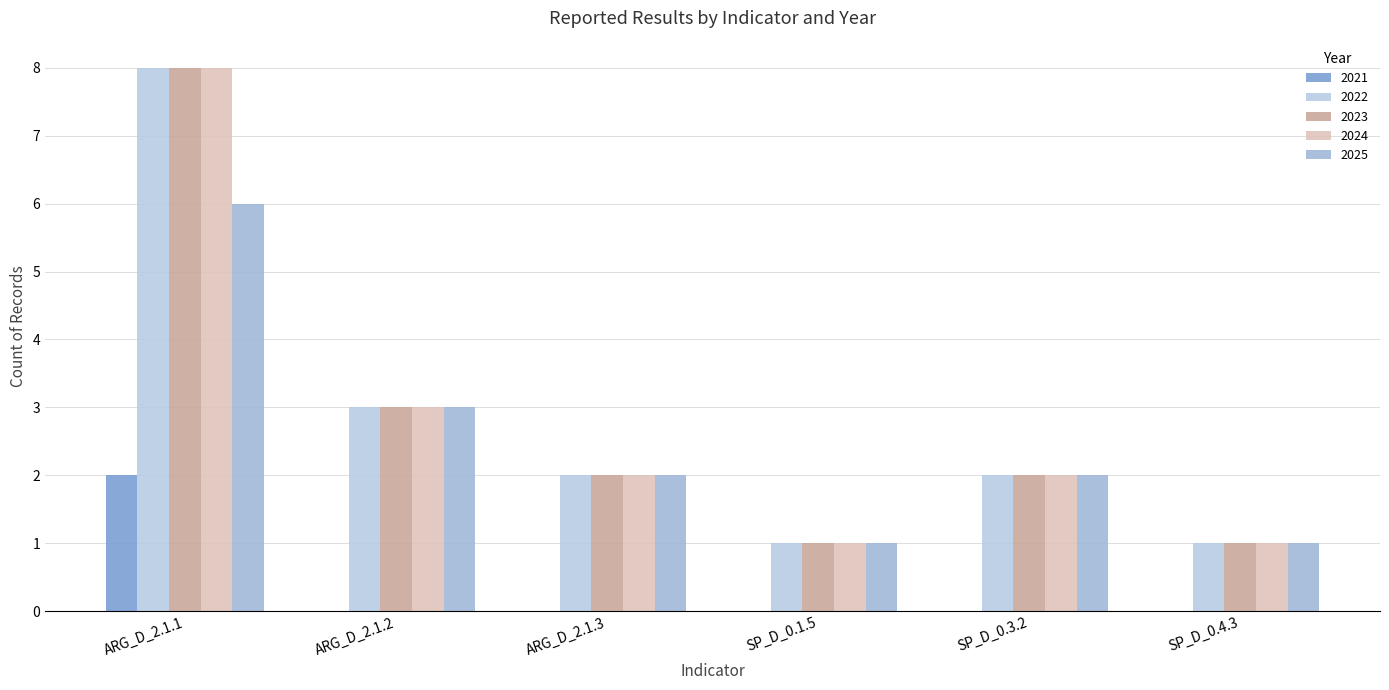

The value of 2022 at ARG_D_2.1.2 is 5. True or false?

False